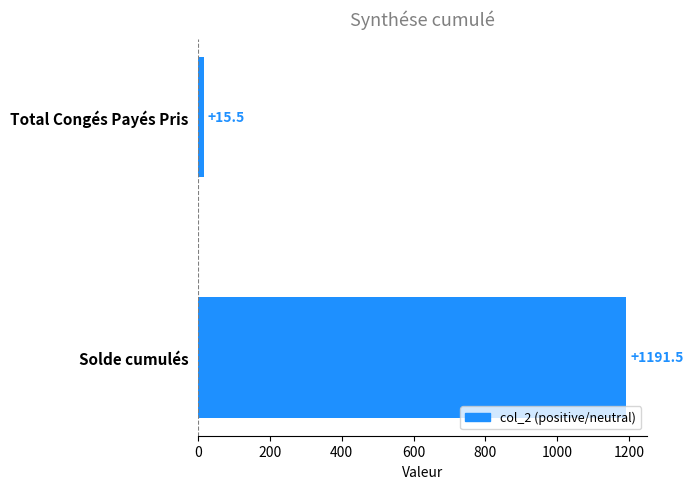

Rank the categories by value from lowest to highest.

Total Congés Payés Pris, Solde cumulés